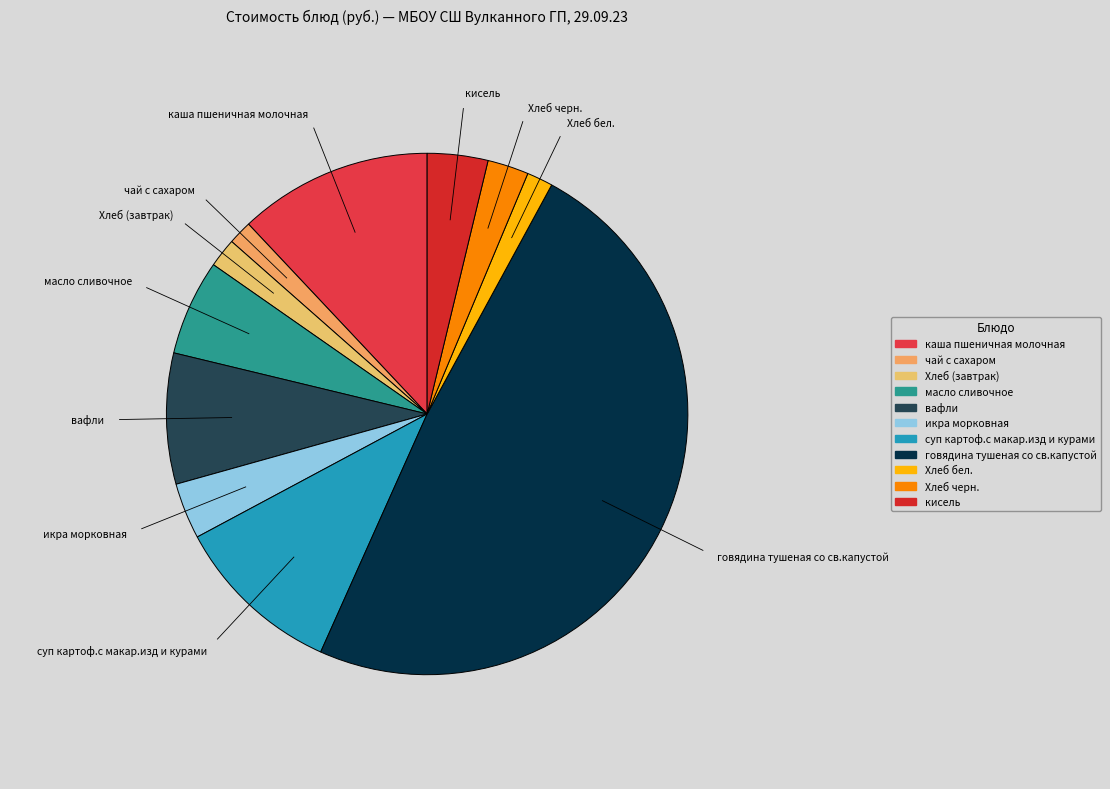

True or false: каша пшеничная молочная accounts for 26% of the total.

False